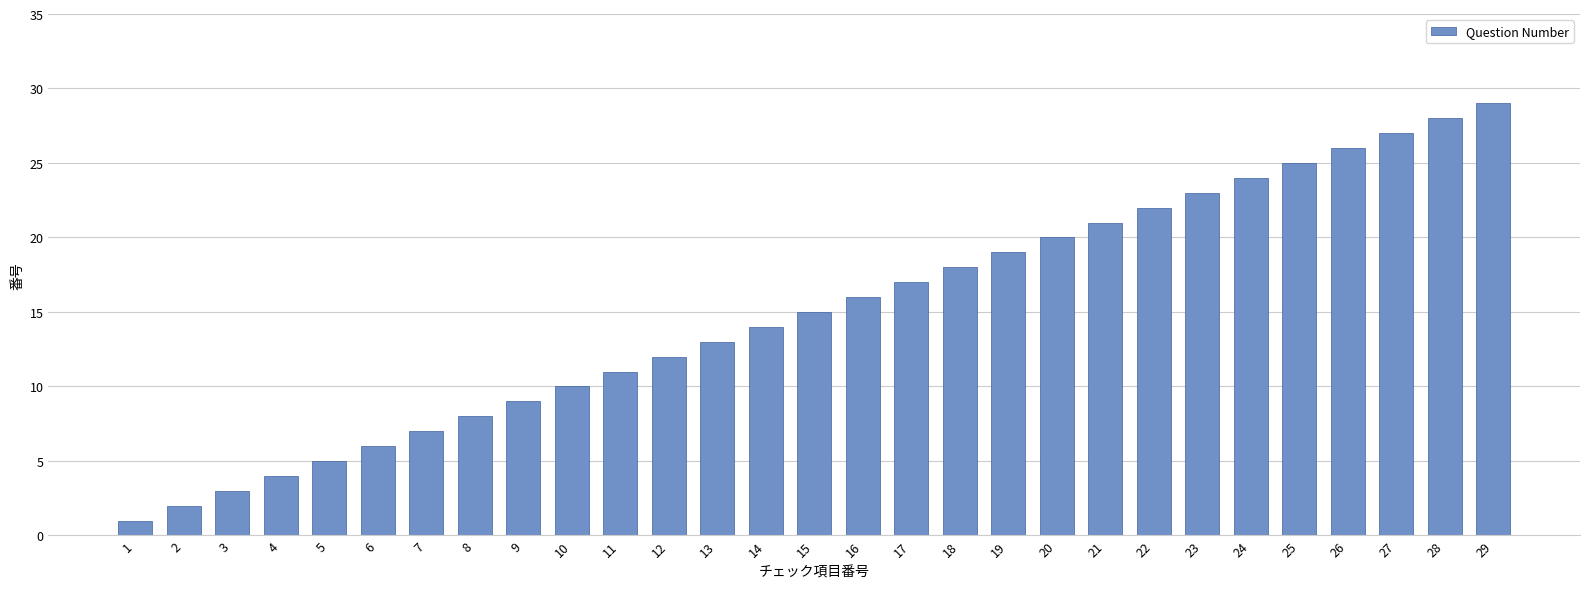

What is the value of the 23rd bar from the left?

23